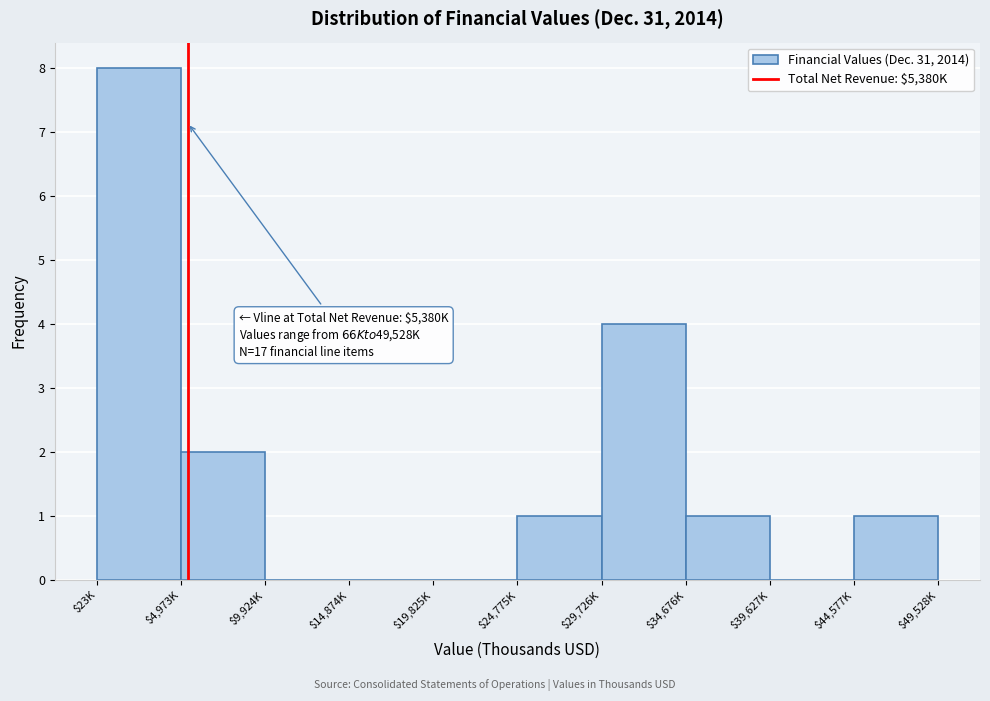

What is the sum of all values?

17